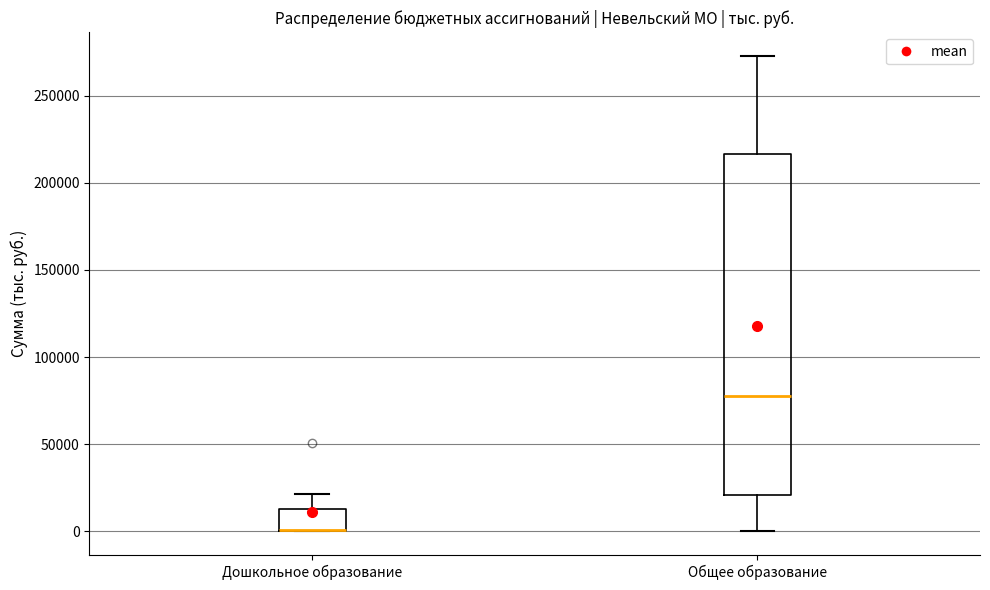

Reading left to right, read every box against the y-axis: the position of its median line, the range the box covers, and the ends of its whiskers. The values are not printed on the chart, so give them approximately, as read against the axis.

Дошкольное образование: median 0 (drawn on the box's lower edge), box 0 to 15000, whiskers 0 to 20000
Общее образование: median 80000, box 20000 to 215000, whiskers 0 to 275000